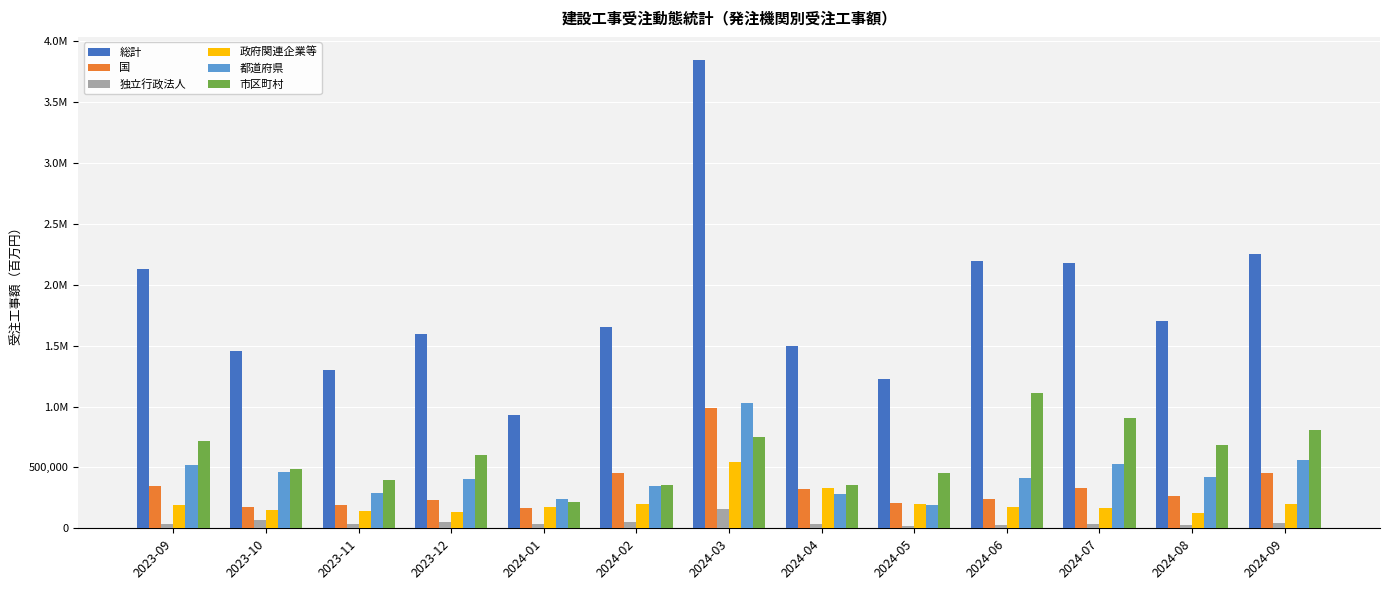

What are all the series names shown in the legend?

総計, 国, 独立行政法人, 政府関連企業等, 都道府県, 市区町村